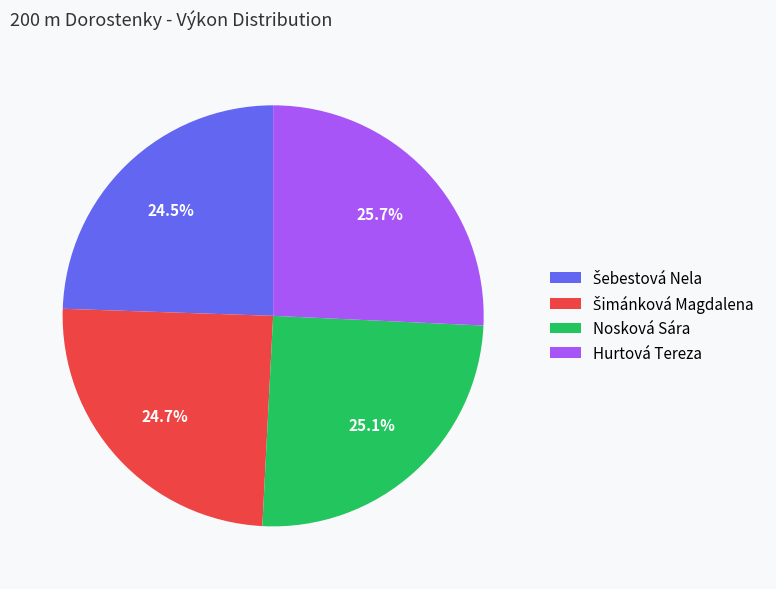

Is there a majority slice in this chart?

No